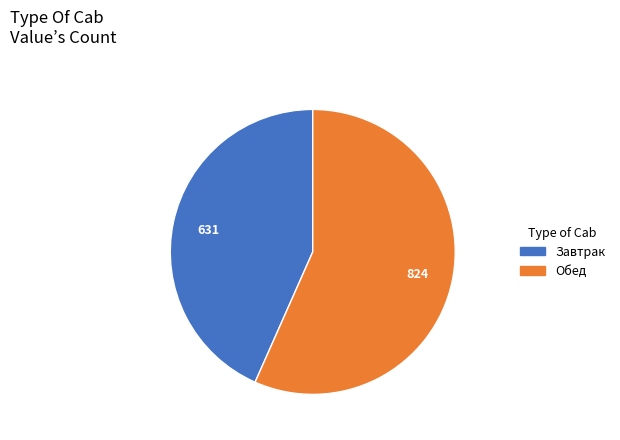

Rank the categories by value from highest to lowest.

Обед, Завтрак